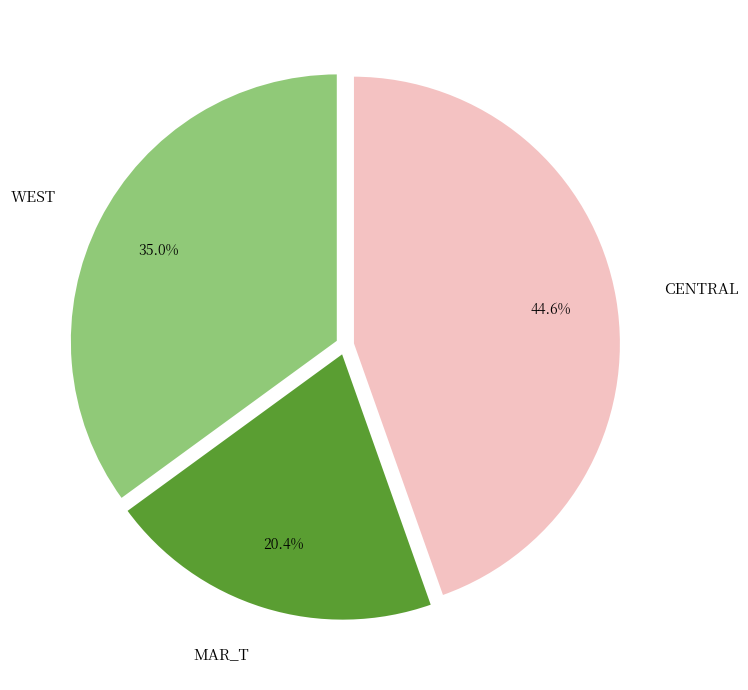

What portion of the pie excludes CENTRAL?

55.4%